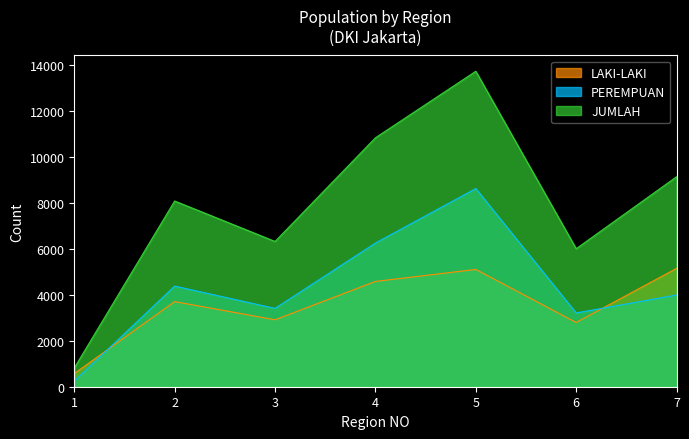

Read the JUMLAH value at 1.

816